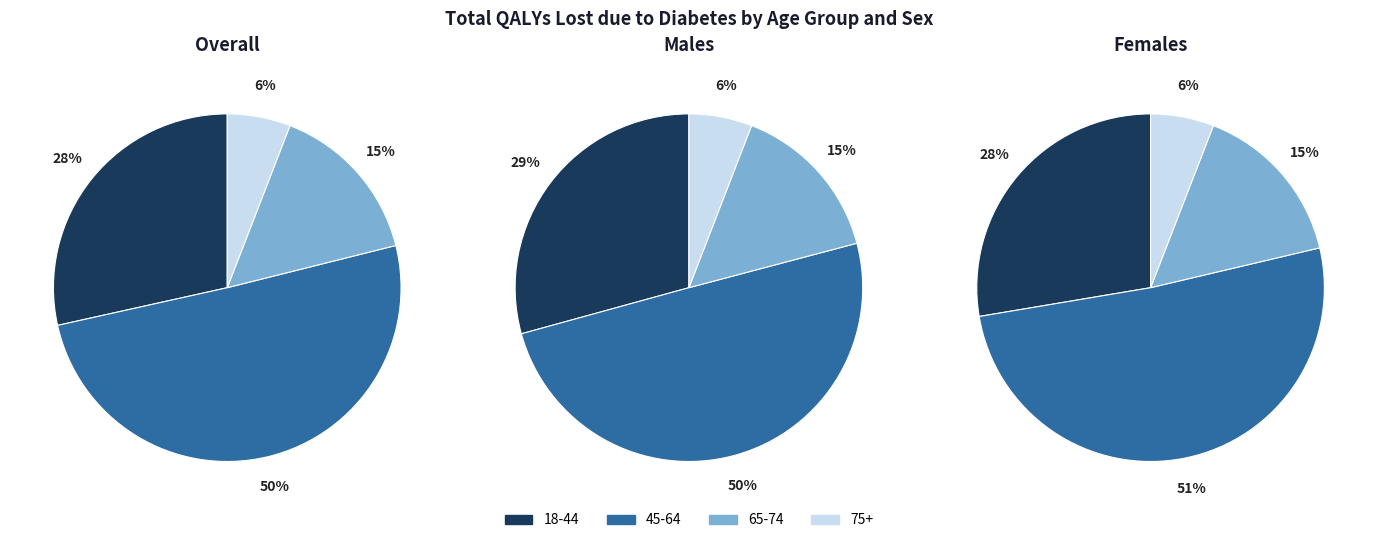

Which series has the widest spread of values?

Overall